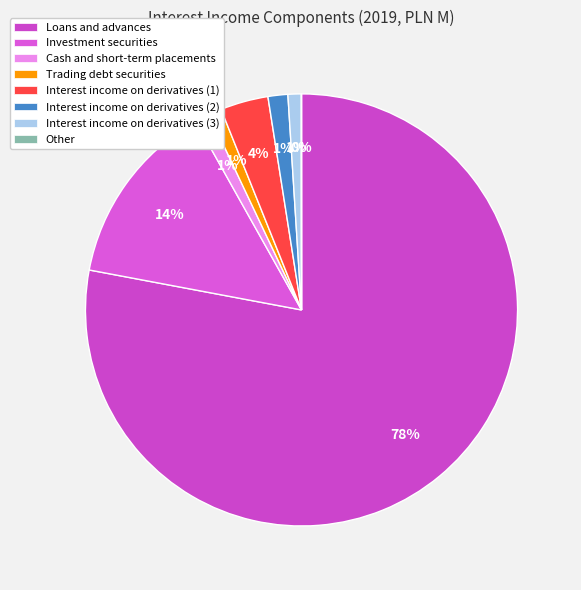

Approximately how many times larger is the value at Trading debt securities compared to Interest income on derivatives (1)?

0.3